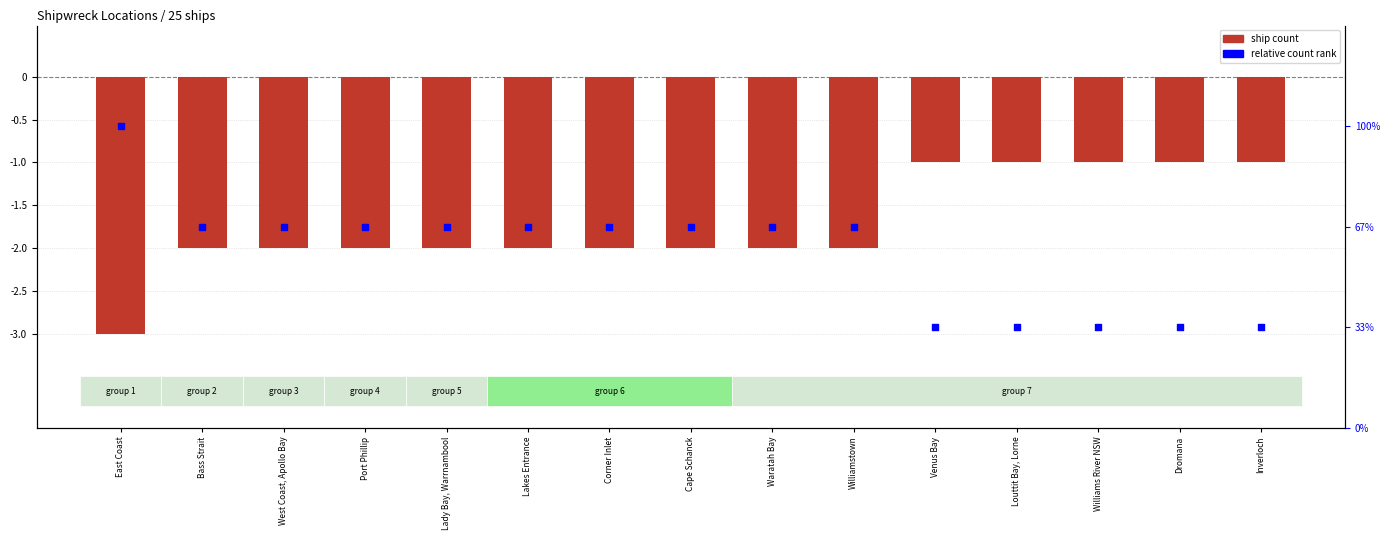

Which series has the largest Y range (max minus min)?

ship count (neg)